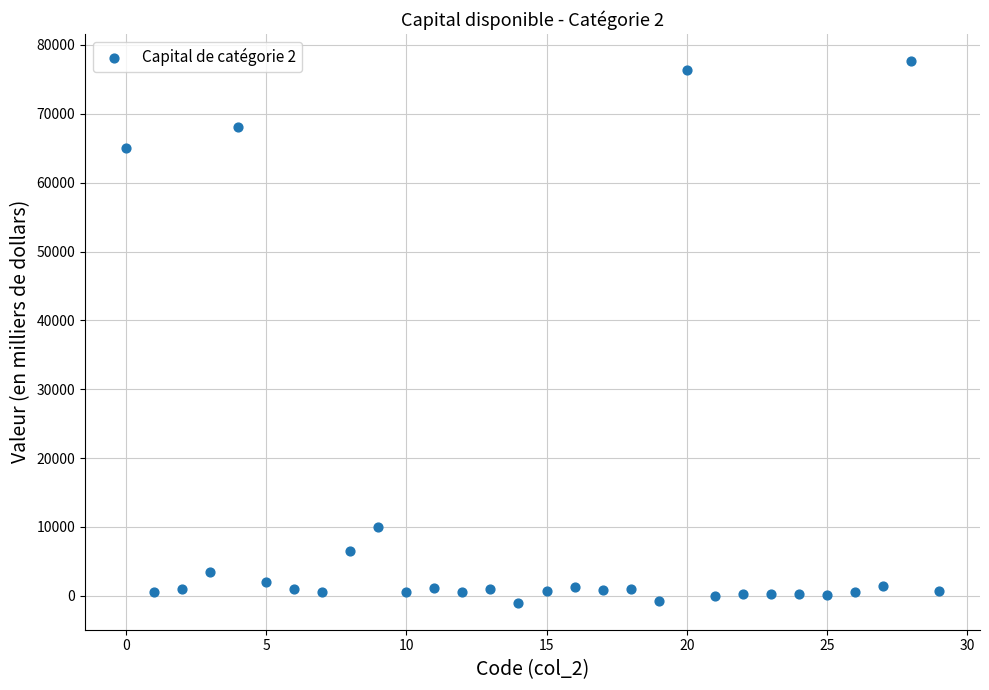

What Y value in the scatter plot is closest to 38331?

65098.0